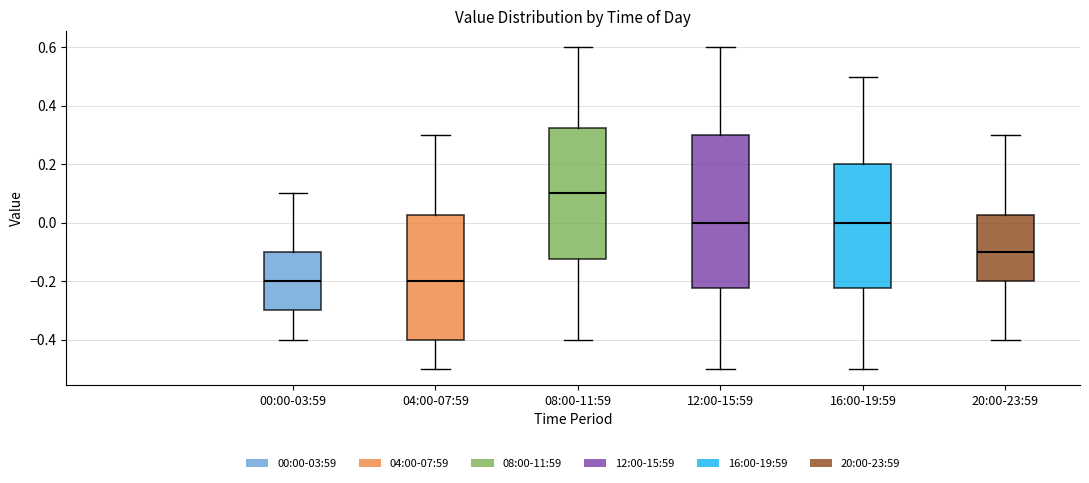

Where is the lower edge of the box for 16:00-19:59 on the y-axis? The values are not printed on the chart, so give them approximately, as read against the axis.

-0.22